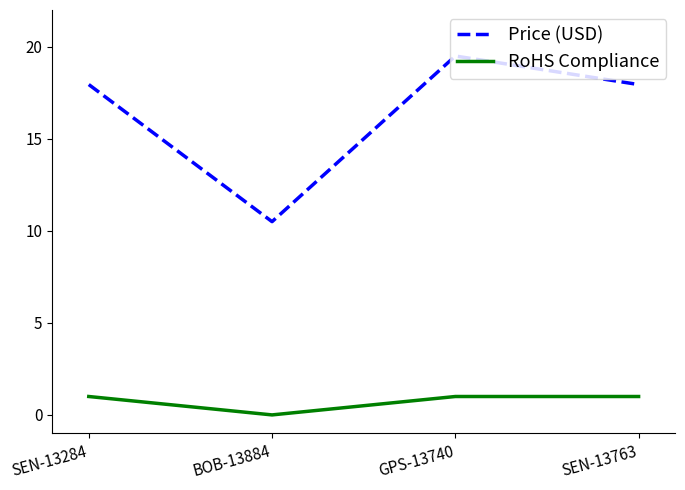

What position from the right is SEN-13763?

1